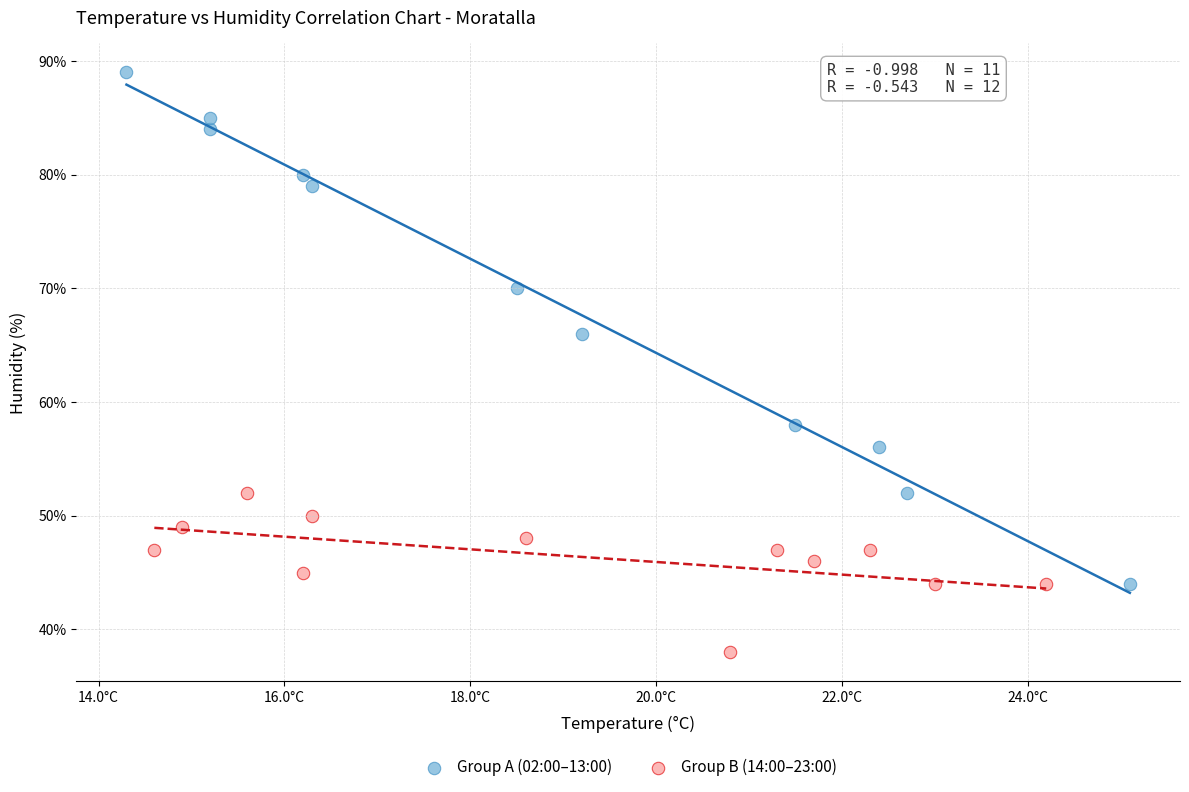

Which series contains the lowest Y value?

Group B (14:00–23:00)